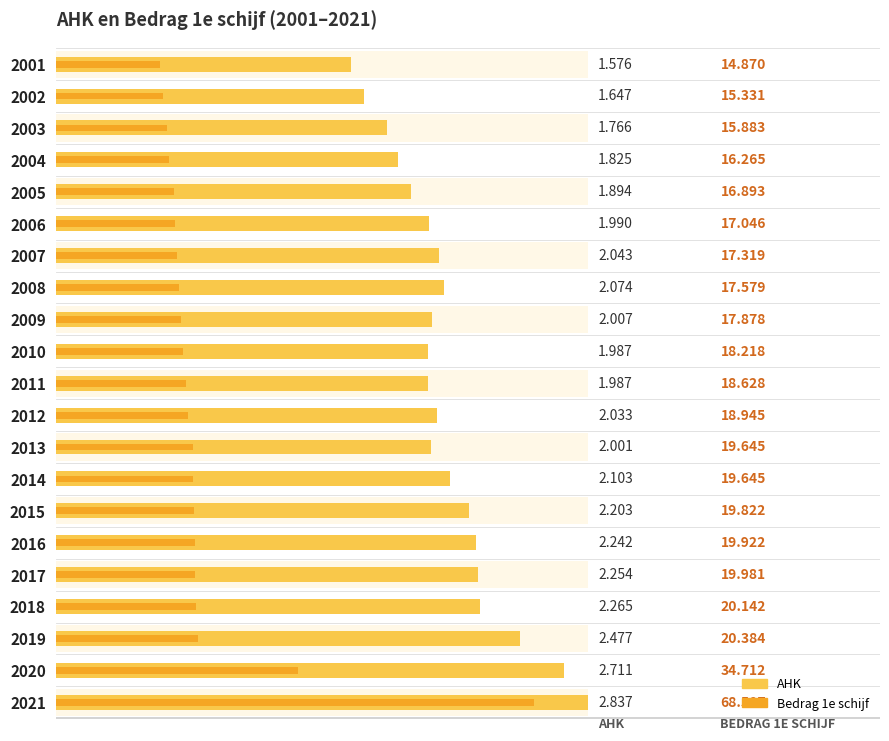

True or false: Bedrag 1e schijf has a value of 0.4 at 2019.

False